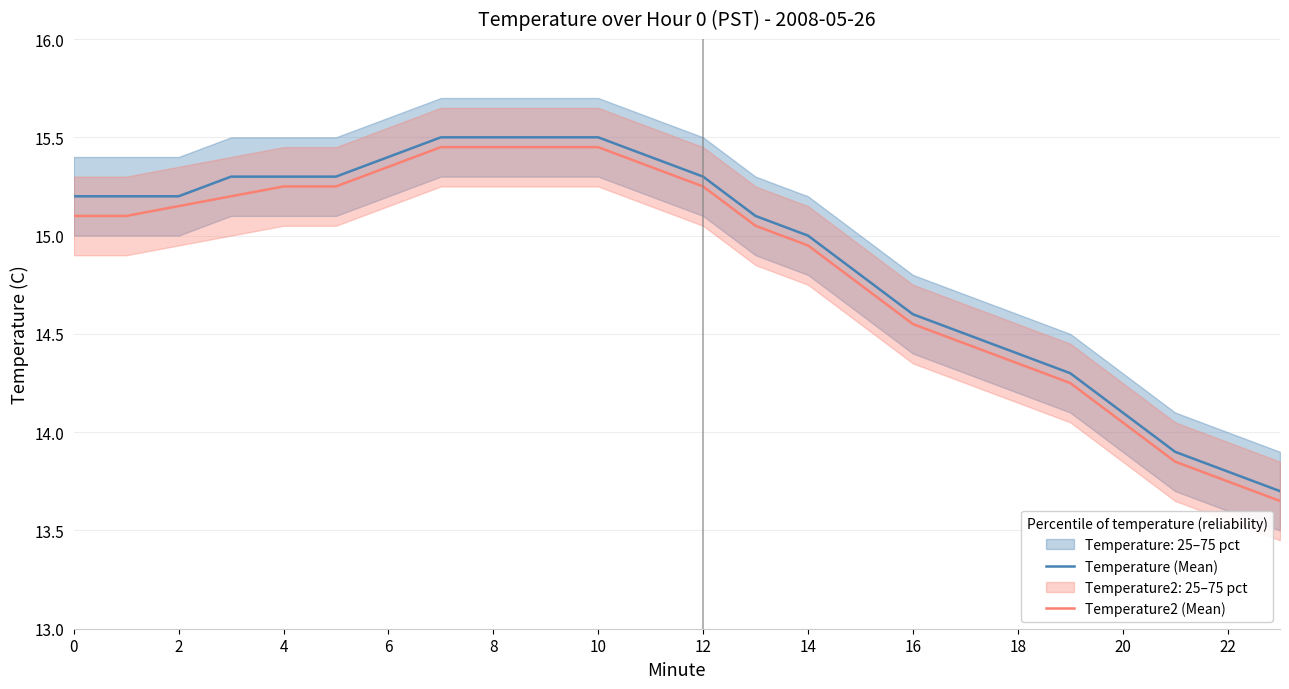

Reading right to left, transcribe all the data shown in this chart.

Temperature (Mean): 13.7	13.8	13.9	14.1	14.3	14.4	14.5	14.6	14.8	15.0	15.1	15.3	15.4	15.5	15.5	15.5	15.5	15.4	15.3	15.3	15.3	15.2	15.2	15.2
Temperature2 (Mean): 13.7	13.8	13.8	14.1	14.2	14.3	14.4	14.6	14.8	14.9	15.1	15.2	15.3	15.4	15.4	15.4	15.4	15.3	15.2	15.2	15.2	15.2	15.1	15.1